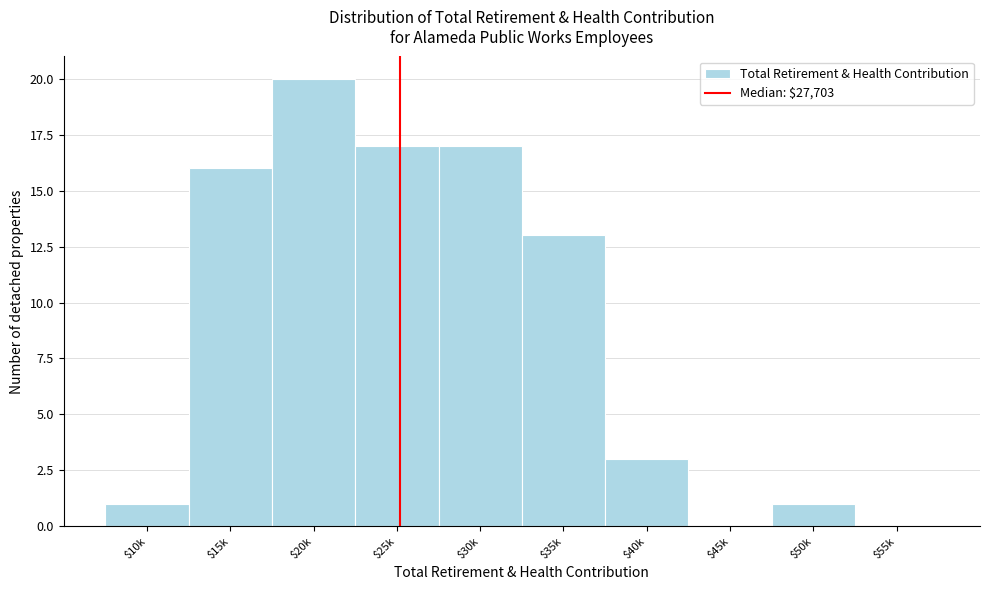

Which label corresponds to the largest value in the chart?

$20k